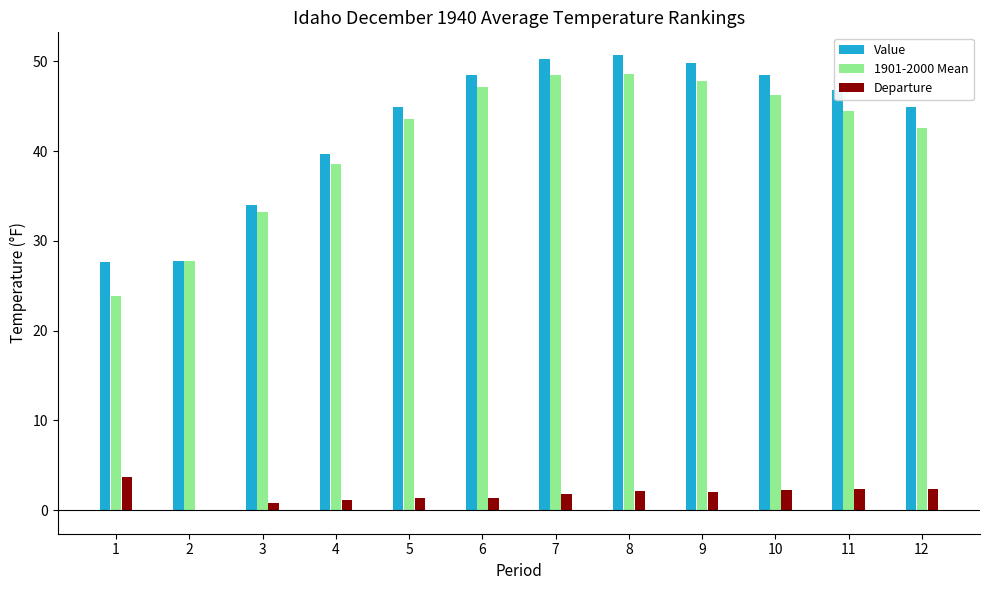

What is the greatest value displayed?

50.7